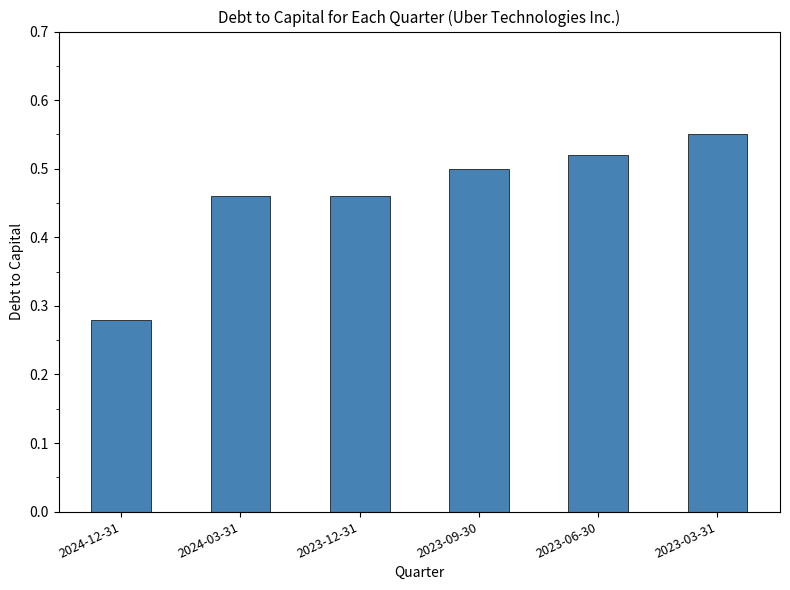

Count the values in the range 0 to 1.

6